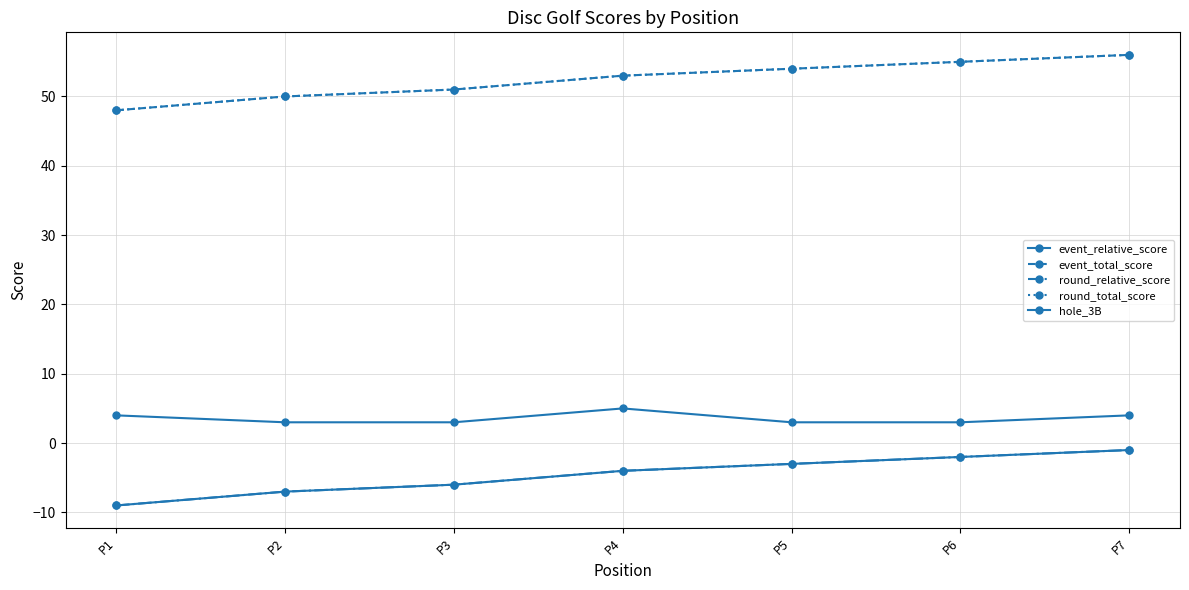

Which series has the largest range (max minus min)?

event_relative_score